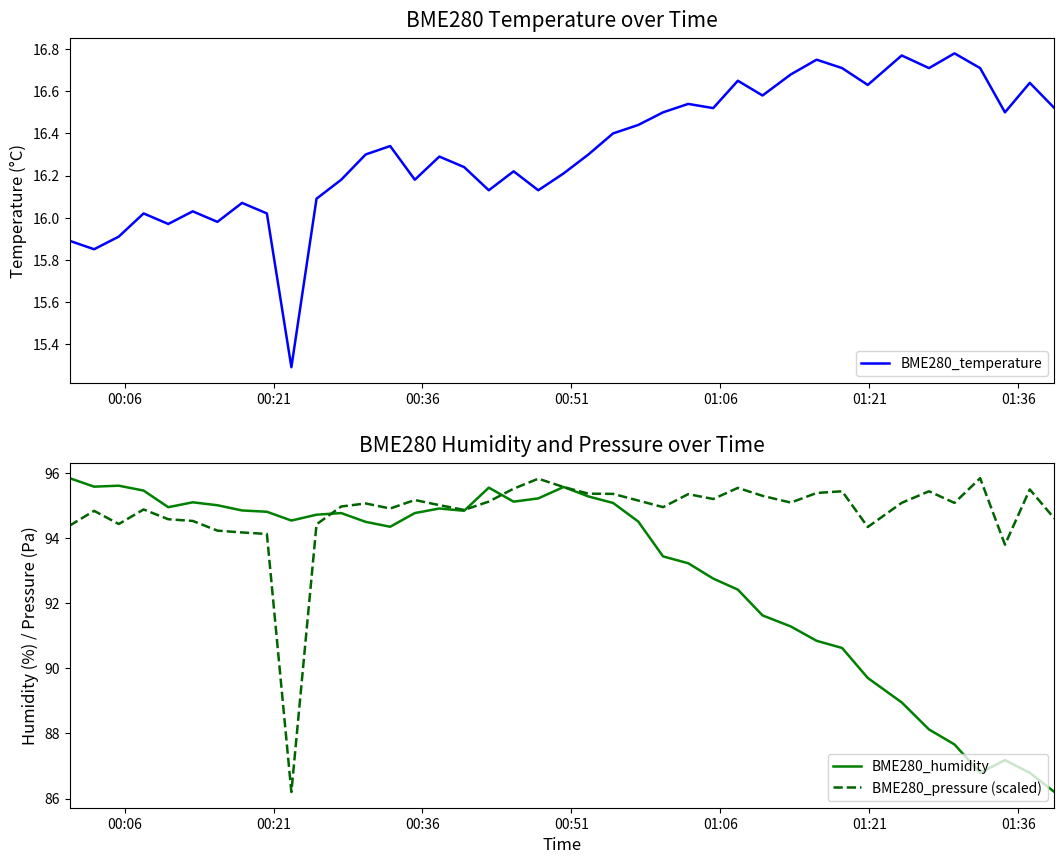

What is the minimum value for BME280_temperature?

15.3